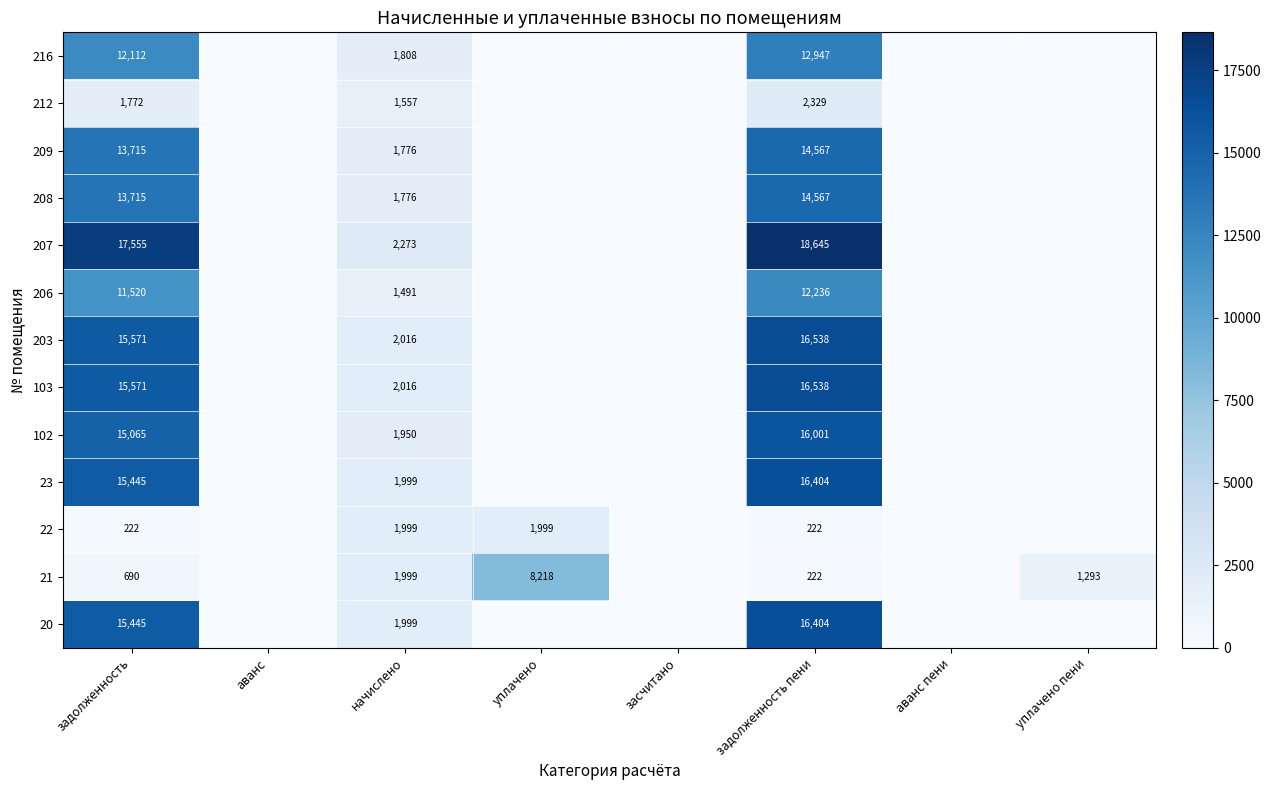

What is the difference between the highest and lowest values at начислено?

782